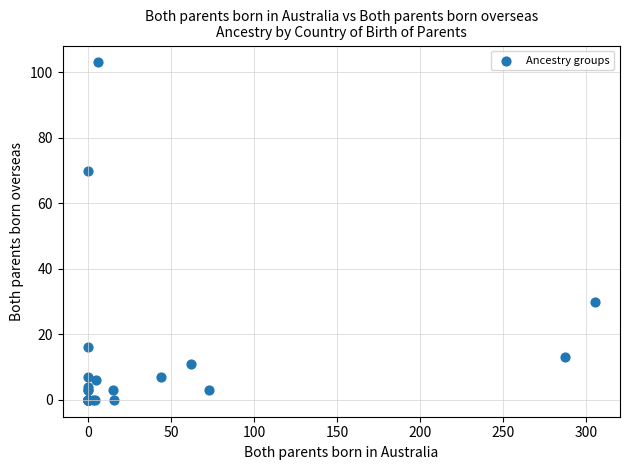

What Y value in the scatter plot is closest to 51?

70